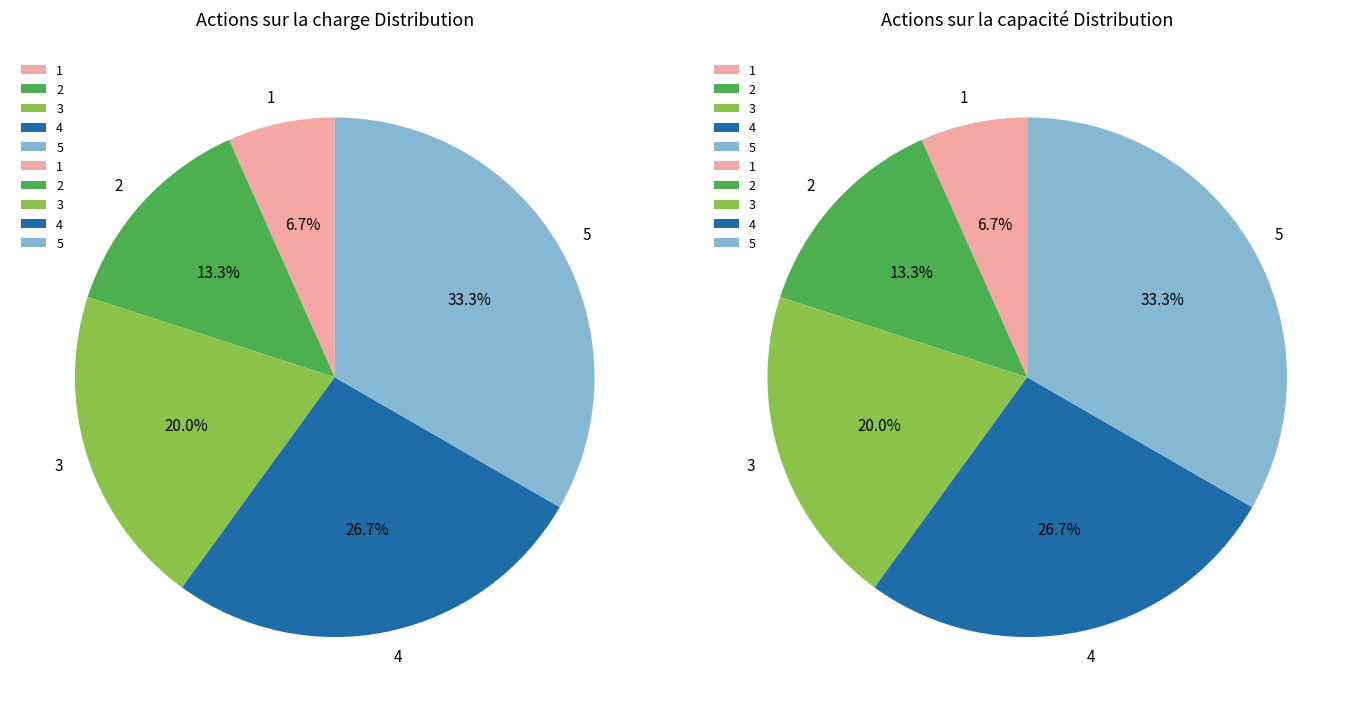

To the nearest percent, what is the difference between the largest and smallest slice percentages?

27%